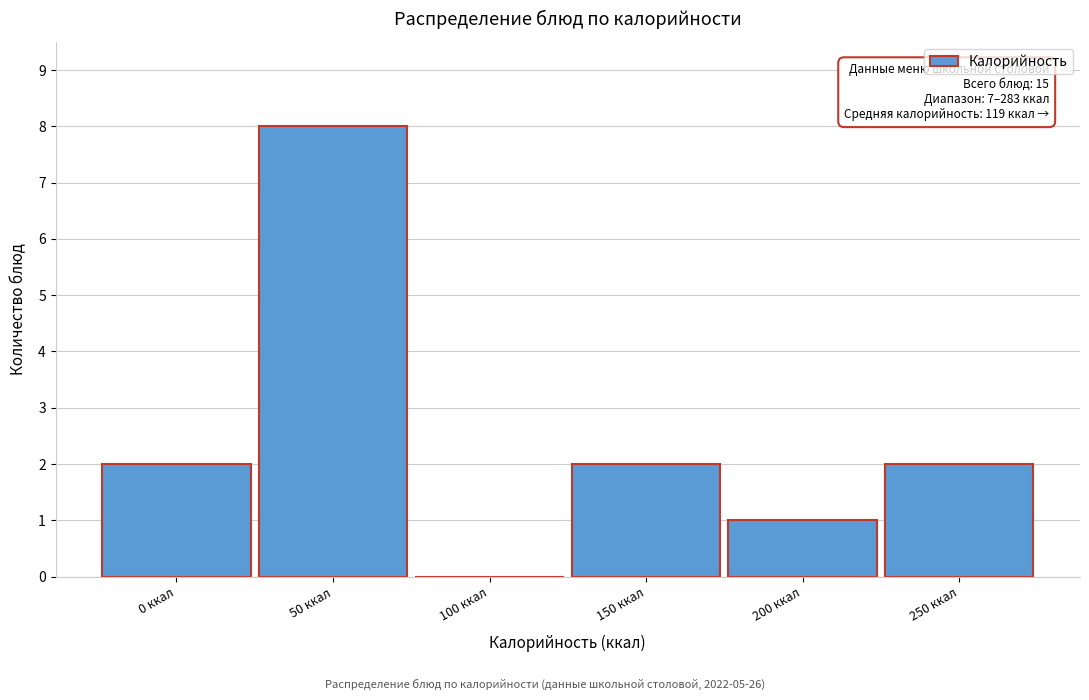

Reading left to right, extract all data points from this chart.

0 ккал=2	50 ккал=8	100 ккал=0	150 ккал=2	200 ккал=1	250 ккал=2